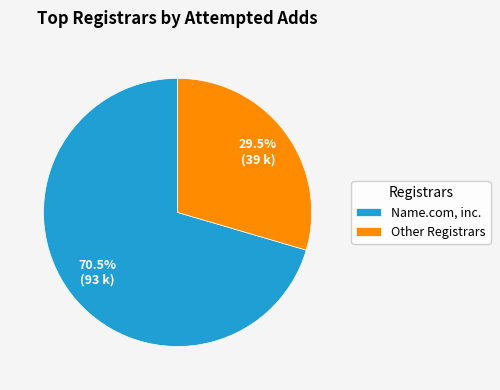

What is the total percentage of Name.com, inc. and Other Registrars?

100.0%